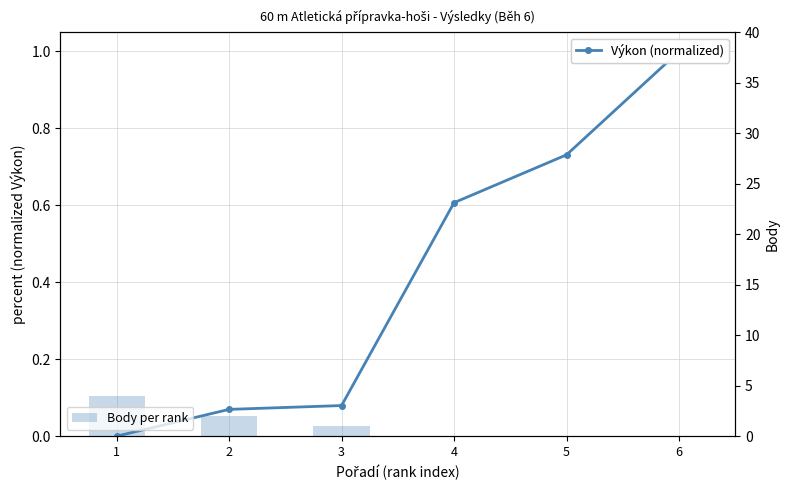

How many Body values are between 0 and 2?

5